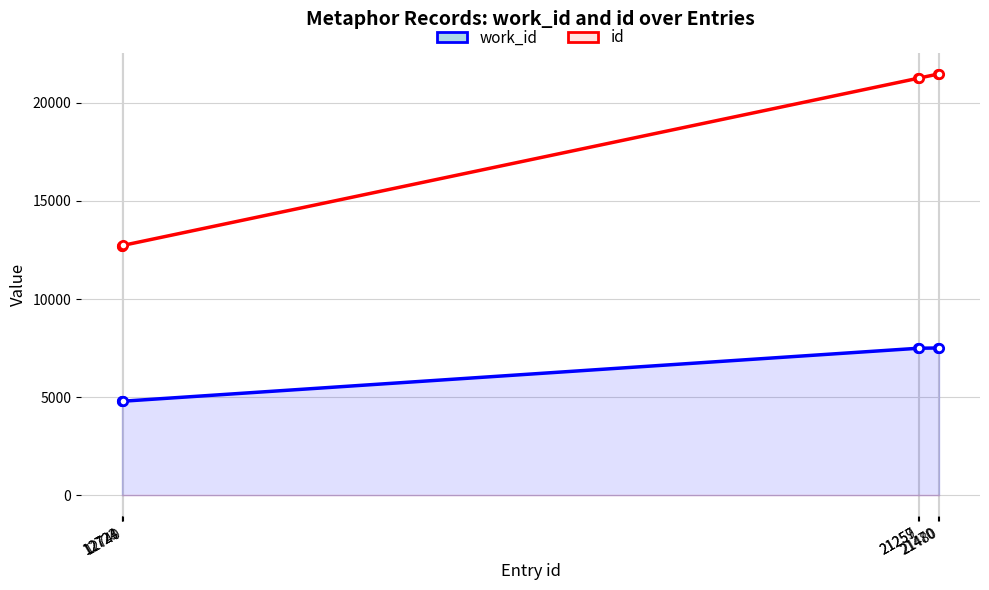

What are all the series names shown in the legend?

work_id, id